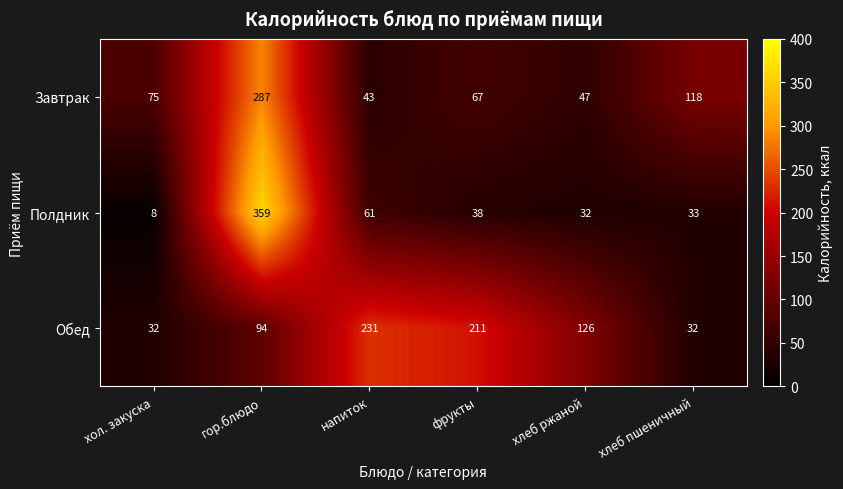

What is the difference between the maximum and minimum values in the Полдник series?

351